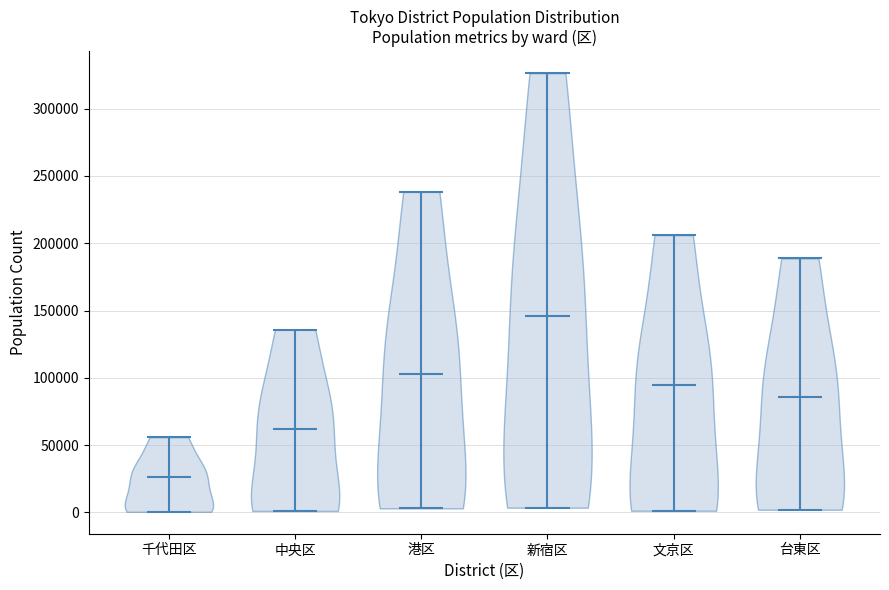

What is the highest point the violin for 台東区 reaches on the y-axis? The values are not printed on the chart, so give them approximately, as read against the axis.

190000